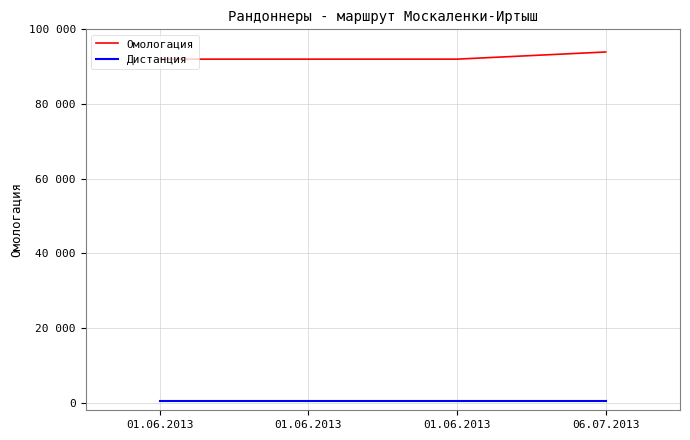

Which category has the lowest value across all series?

01.06.2013